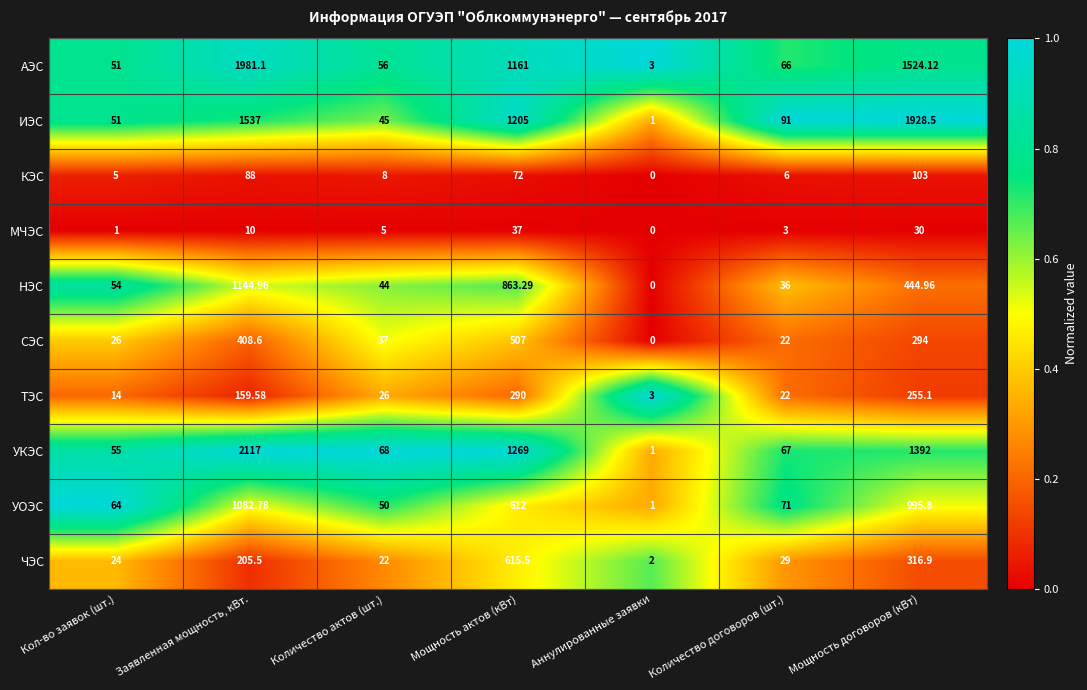

Between Заявленная мощность, кВт. and Количество актов (шт.), which series saw the biggest shift?

УКЭС